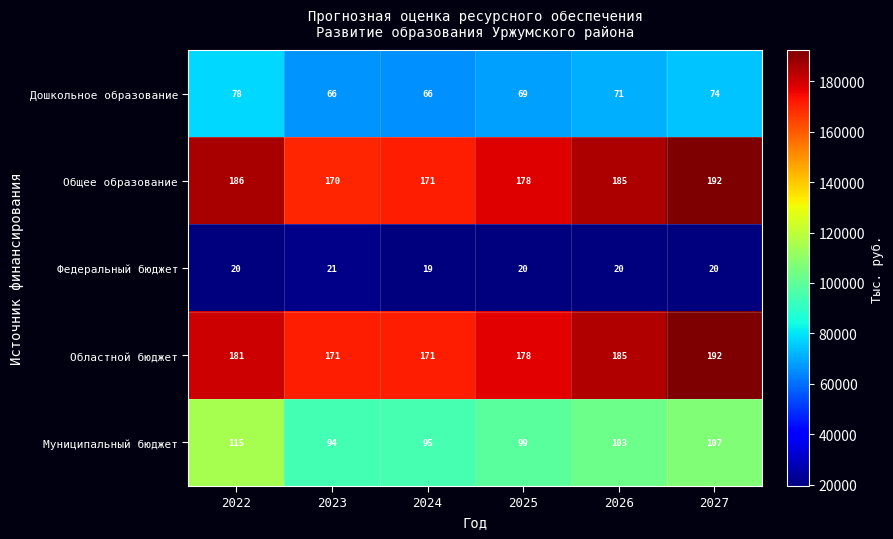

Which series has the largest range (max minus min)?

Общее образование